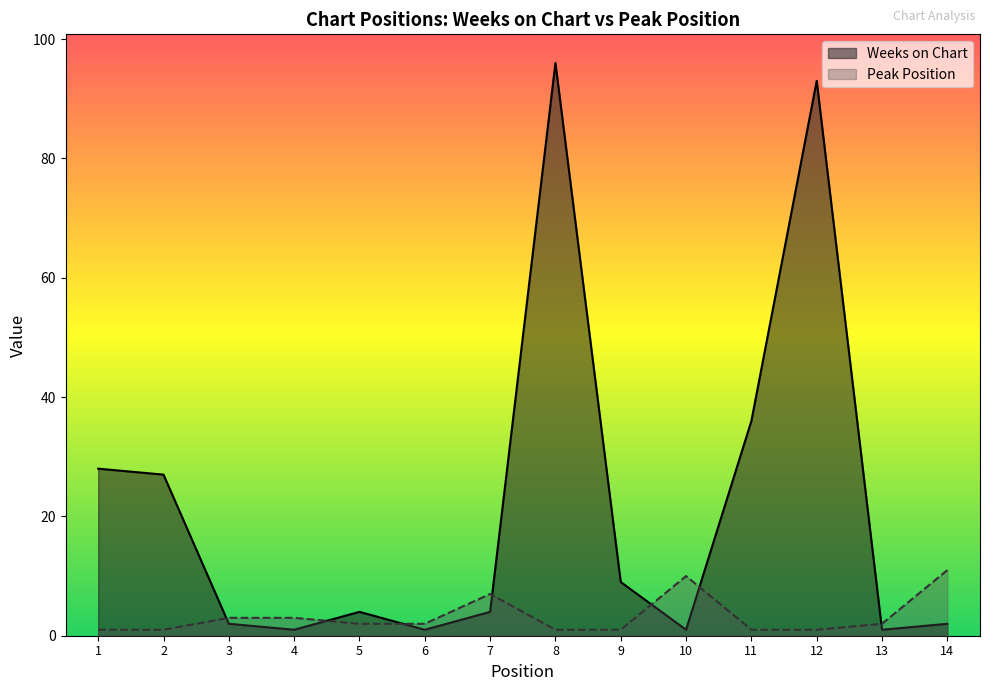

What is the difference between the maximum and minimum values in the Peak Position series?

10